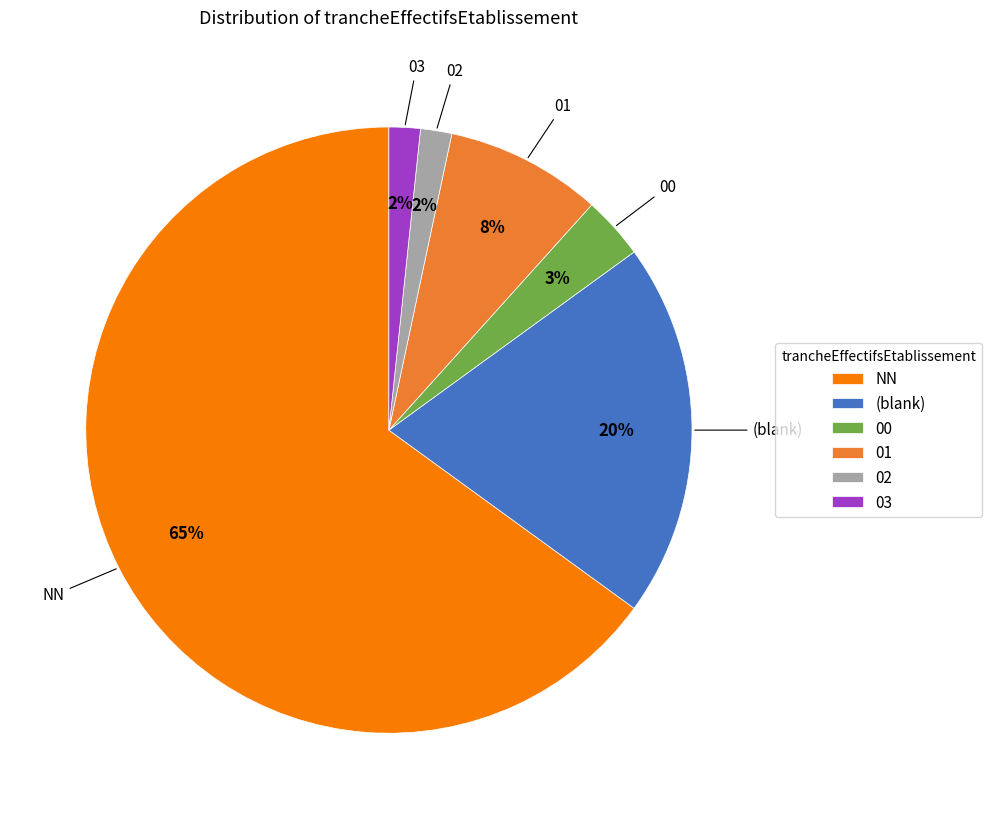

To the nearest percent, what percentage of the pie is 03?

2%